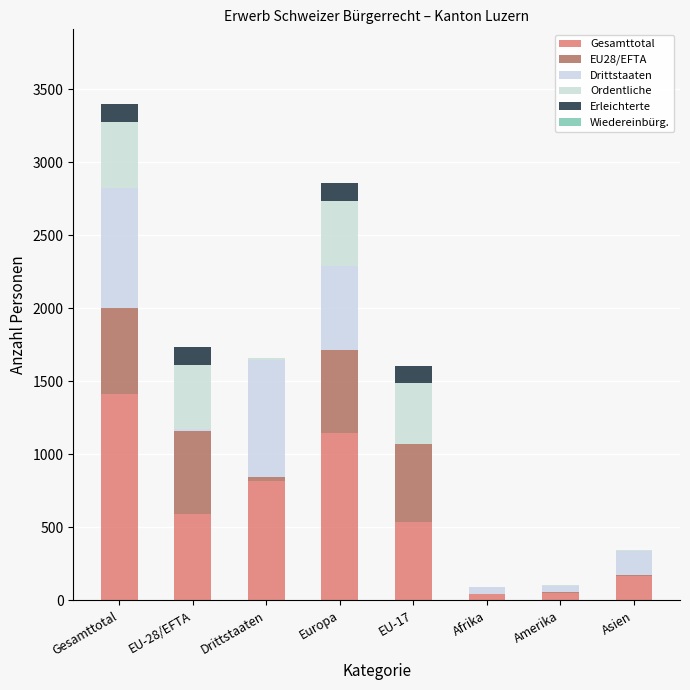

At which category is the sum across all series the highest?

Gesamttotal